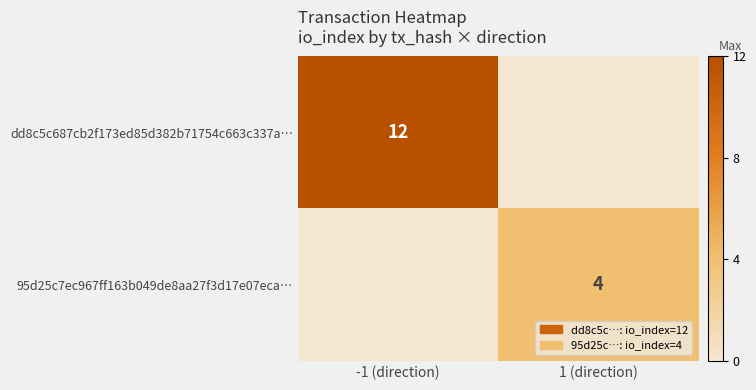

The dd8c5c687cb2f173ed85d382b71754c663c337a… series shows 12 at -1 (direction). True or false?

True